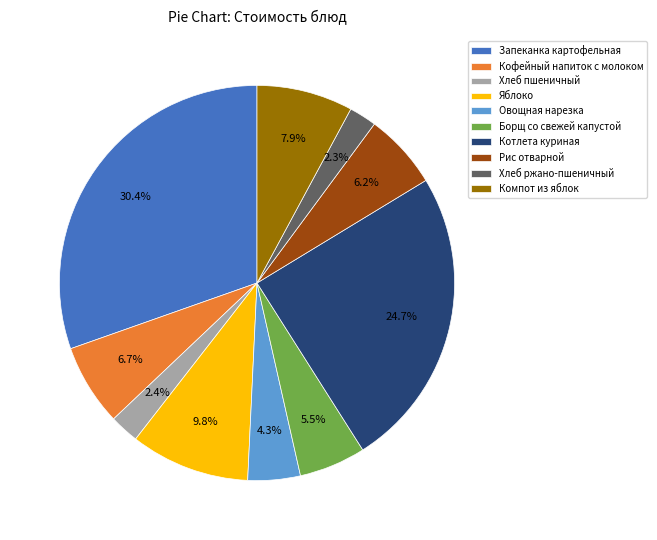

Which category has the biggest portion of the pie?

Запеканка картофельная